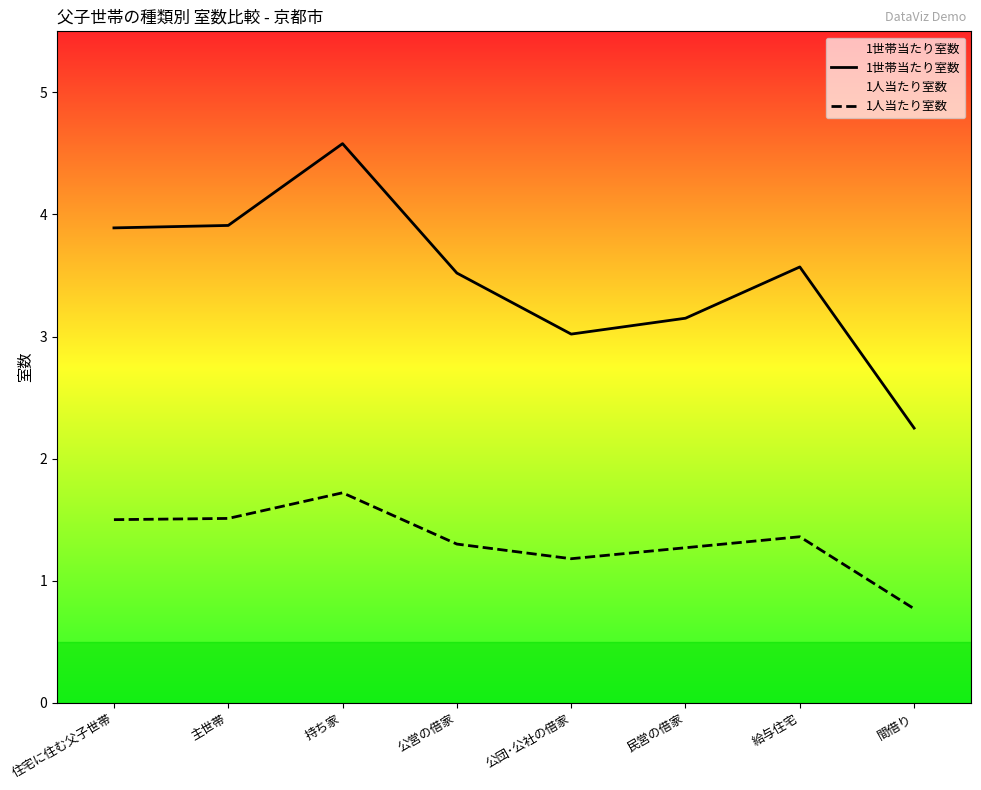

What is the difference between the maximum and second lowest values in the 1人当たり室数 series?

0.5